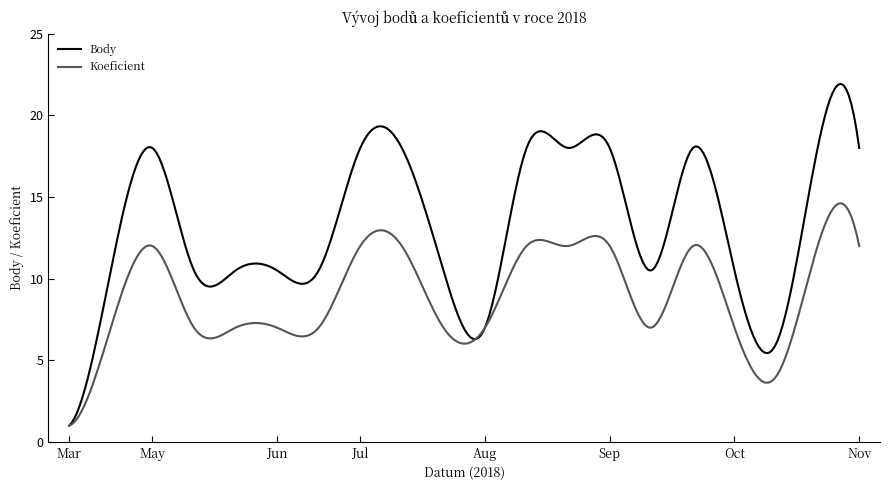

List the series in order of their overall mean, highest first.

Body, Koeficient